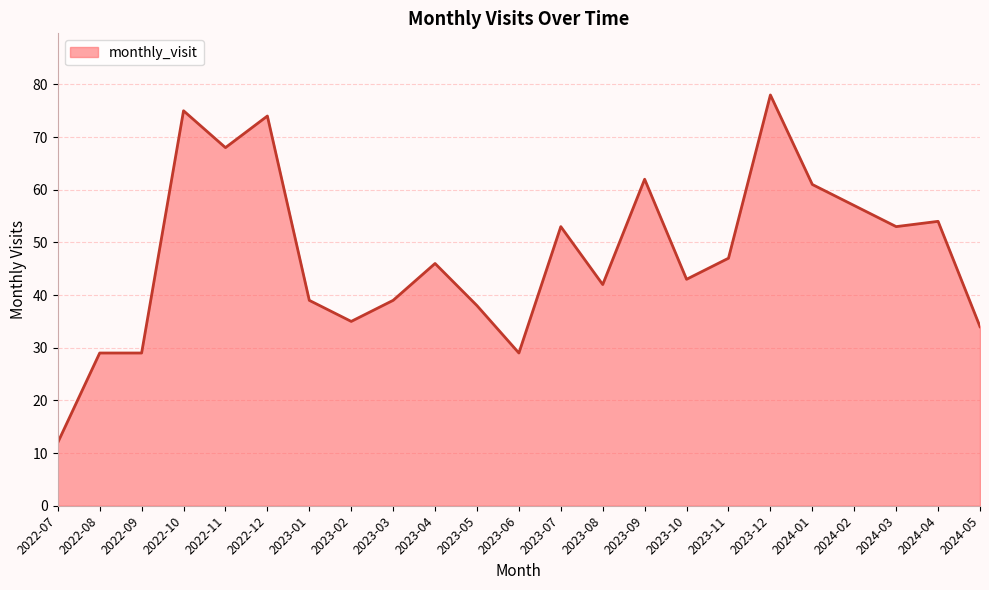

How many lines are shown in the chart?

1